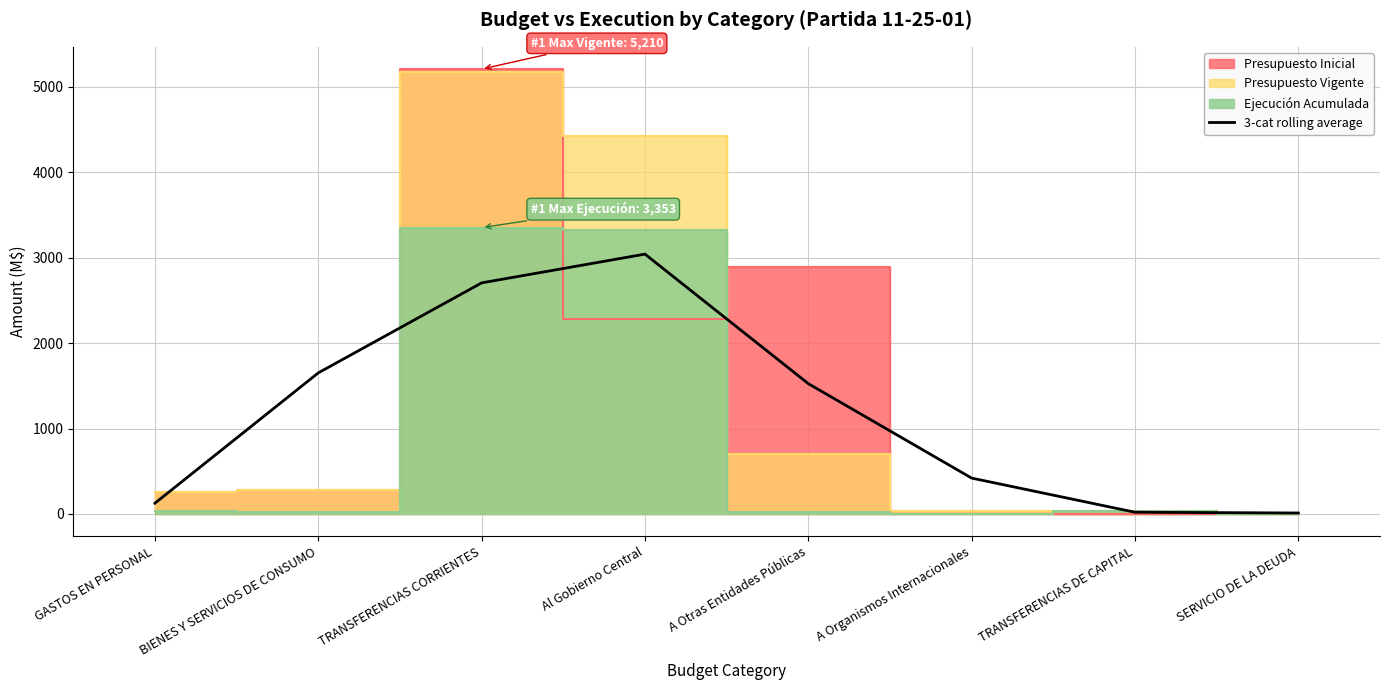

What is the difference between the second highest and minimum values?

2694.9